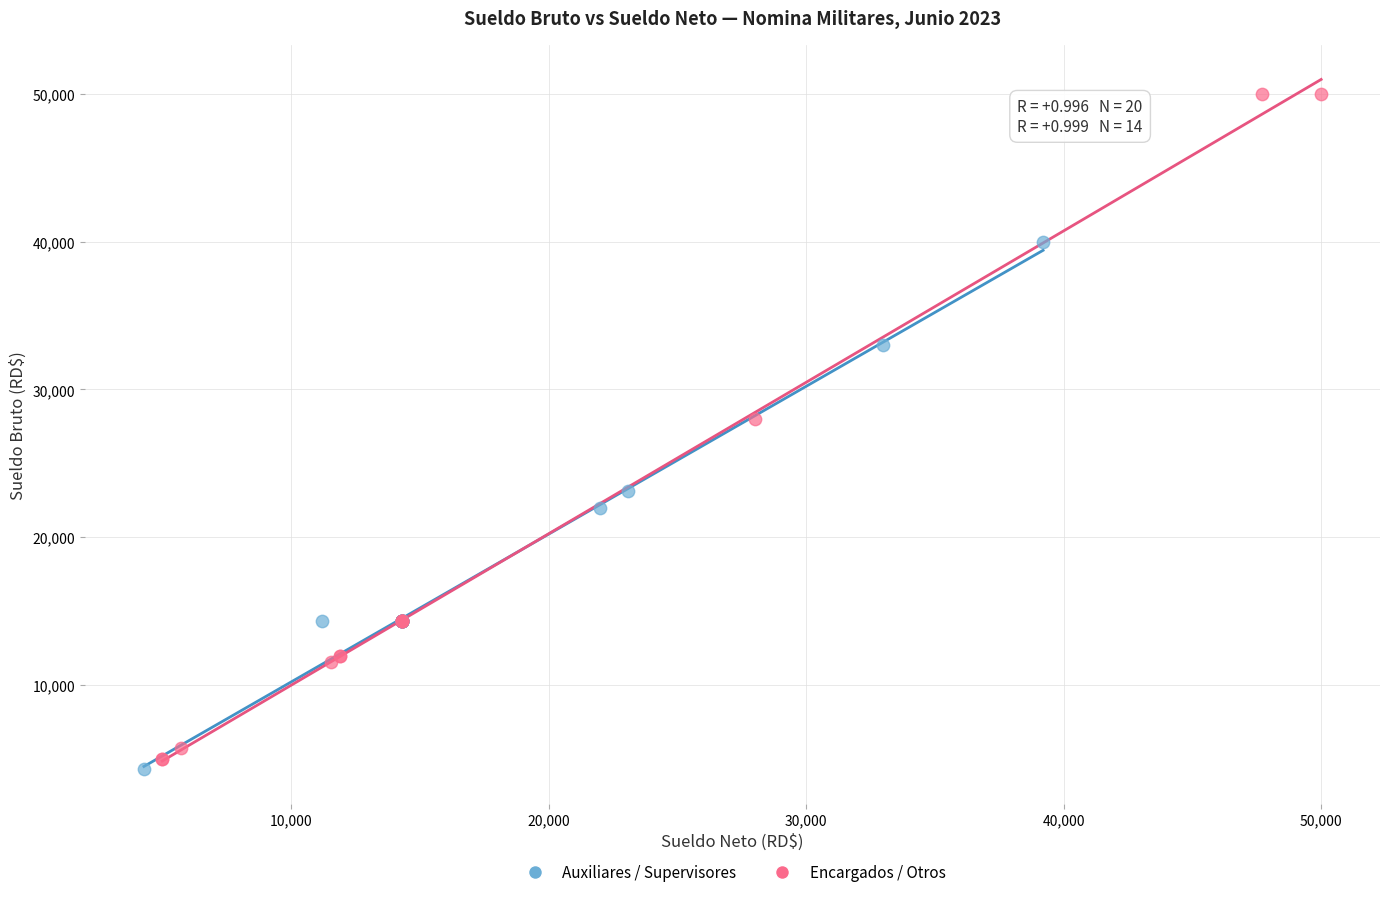

Which series contains the highest Y value?

Encargados / Otros